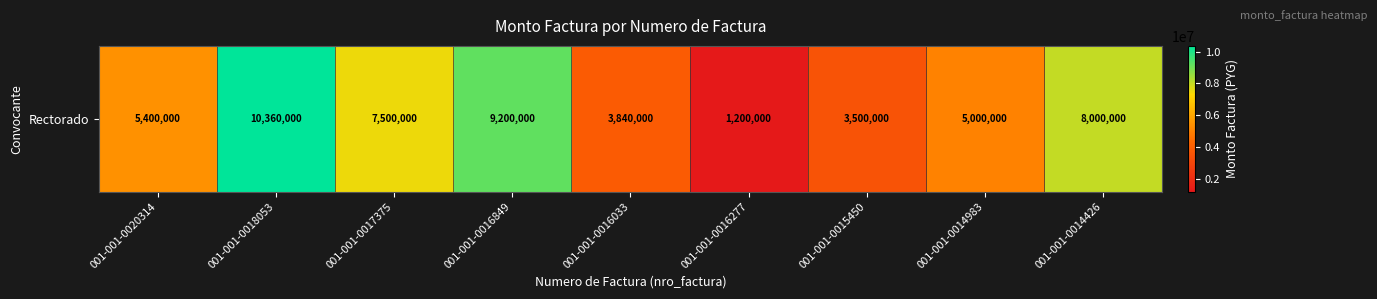

What is the difference between the maximum and minimum values?

9160000